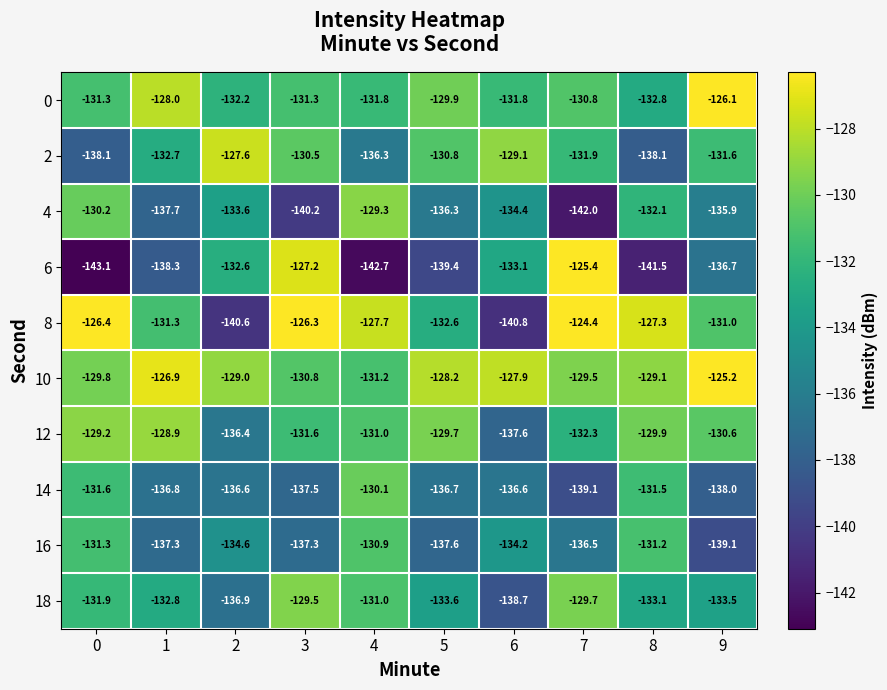

Is it true that 6 equals -195.2 at 9?

False